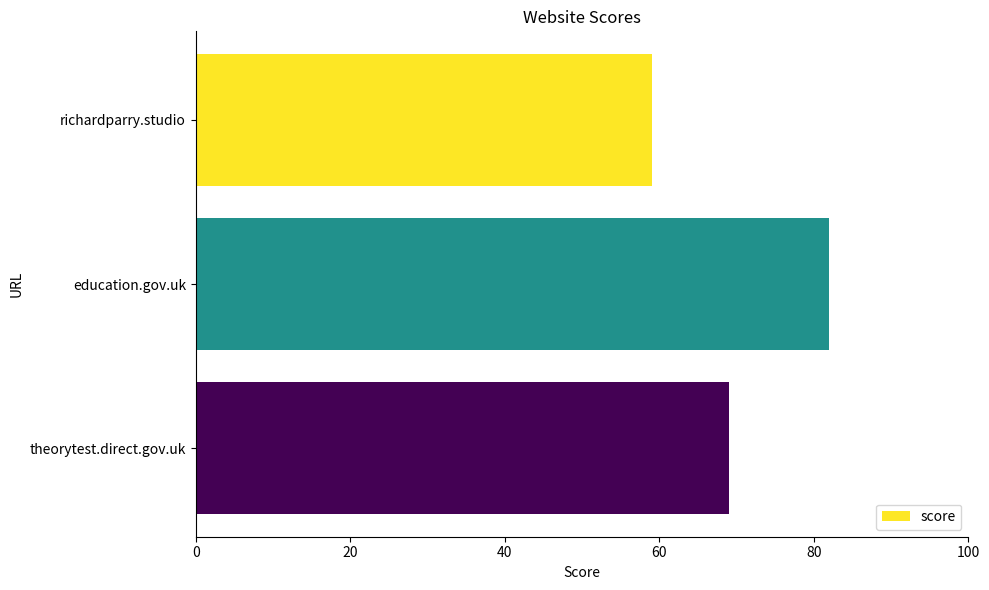

Are the bars grouped side by side (vs. stacked)?

No